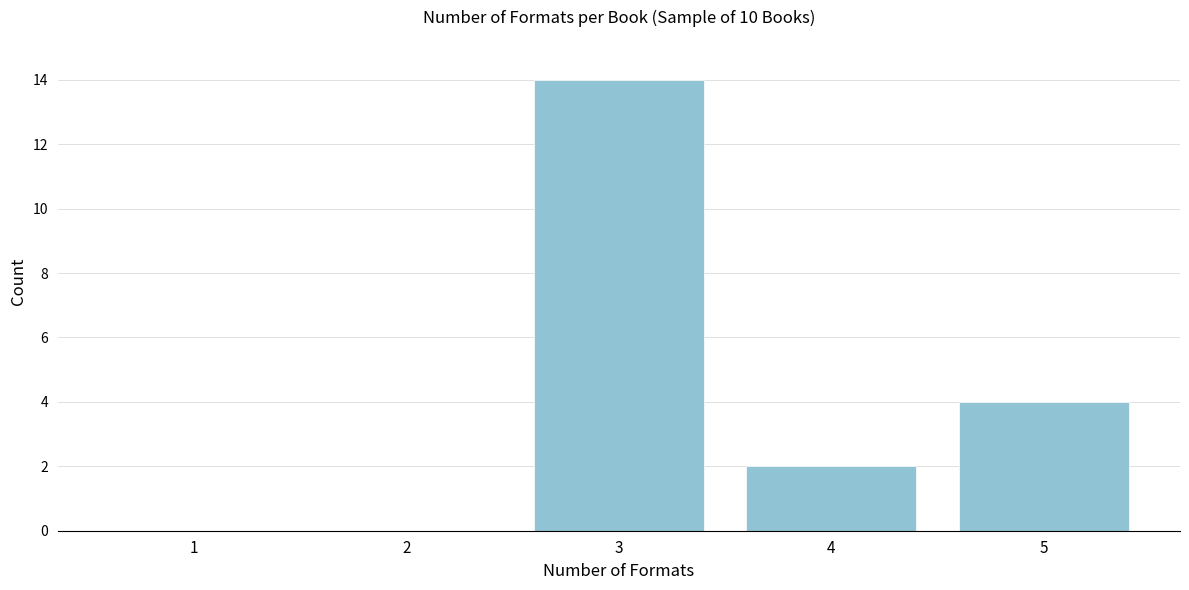

Reading left to right, list all the values displayed in this chart.

1=0	2=0	3=14	4=2	5=4